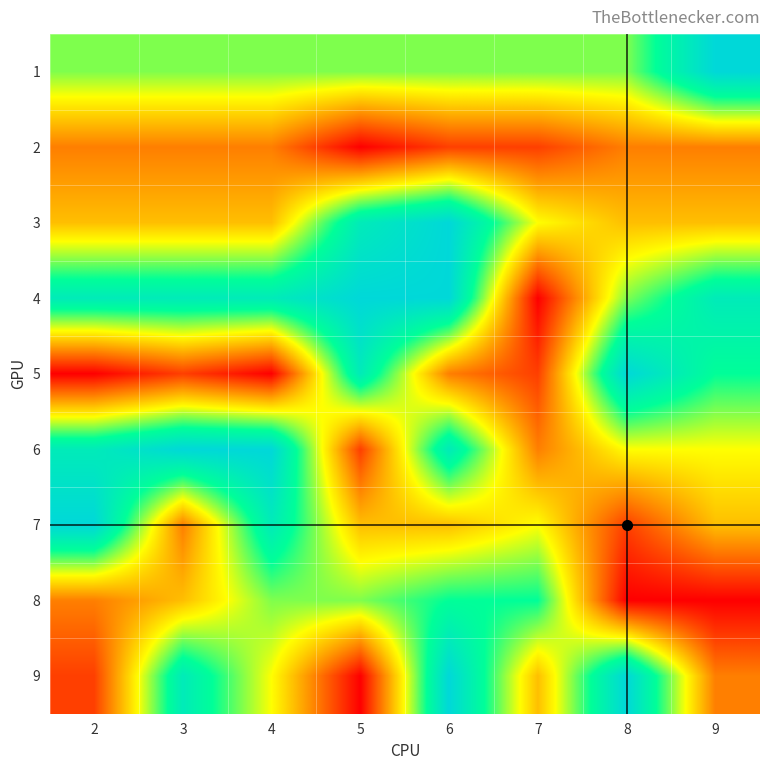

Reading right to left, what are all the values shown in this chart?

1: 9=9	8=6	7=6	6=6	5=6	4=6	3=6	2=6
2: 9=3	8=3	7=2	6=2	5=1	4=3	3=3	2=3
3: 9=4	8=4	7=5	6=9	5=8	4=4	3=4	2=4
4: 9=8	8=6	7=1	6=9	5=9	4=8	3=8	2=8
5: 9=7	8=9	7=2	6=3	5=8	4=1	3=2	2=1
6: 9=5	8=5	7=3	6=8	5=2	4=9	3=9	2=8
7: 9=4	8=2	7=5	6=4	5=4	4=8	3=3	2=9
8: 9=1	8=1	7=7	6=7	5=6	4=6	3=4	2=3
9: 9=3	8=9	7=4	6=9	5=1	4=5	3=8	2=2